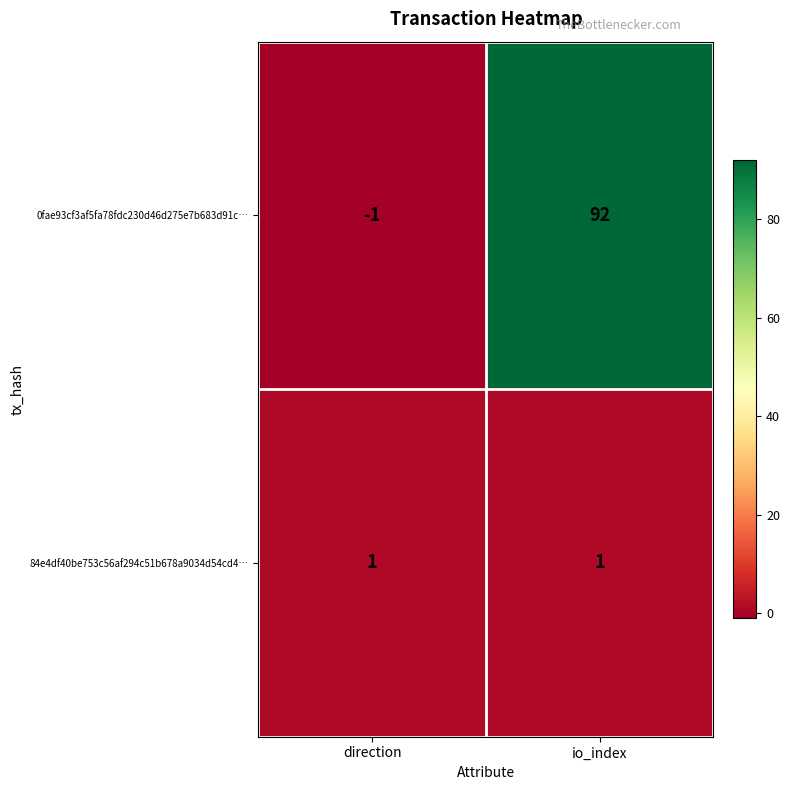

How many series are shown in this chart?

2